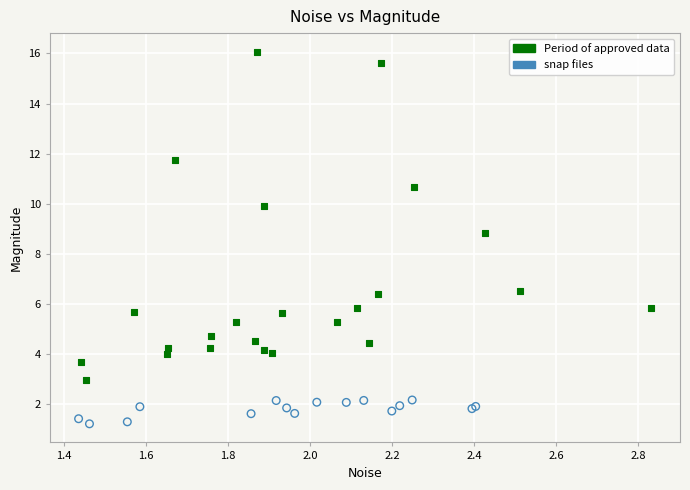

Which series contains the lowest Y value?

snap files